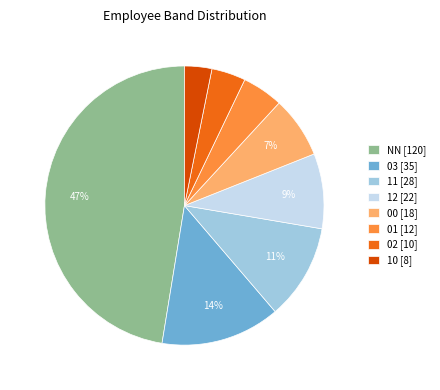

How many segments does this pie chart have?

8